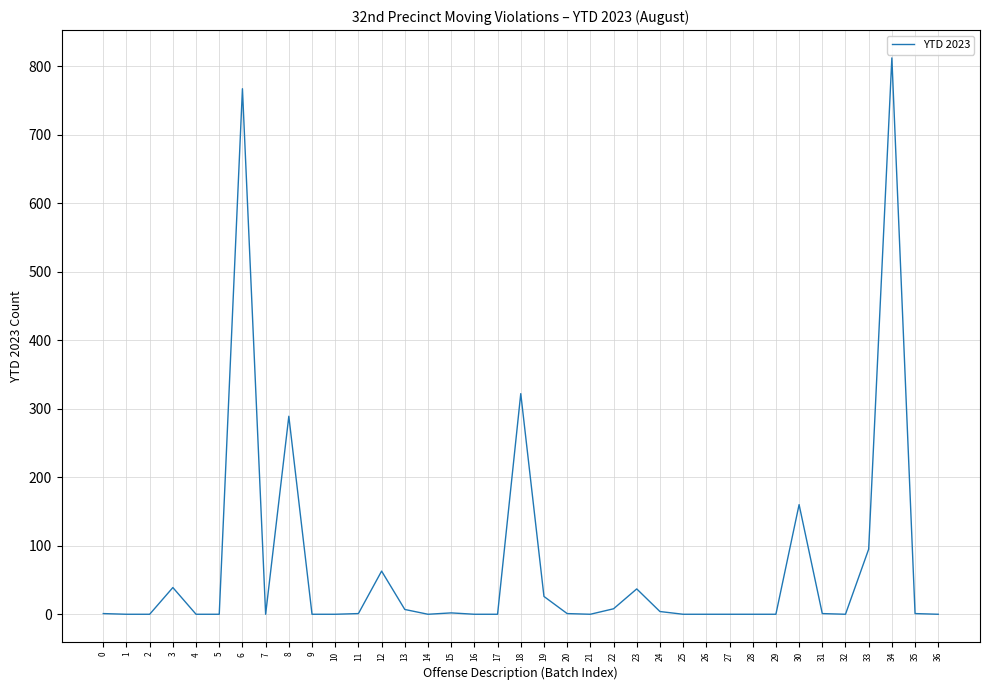

What is the maximum value shown in the chart?

812